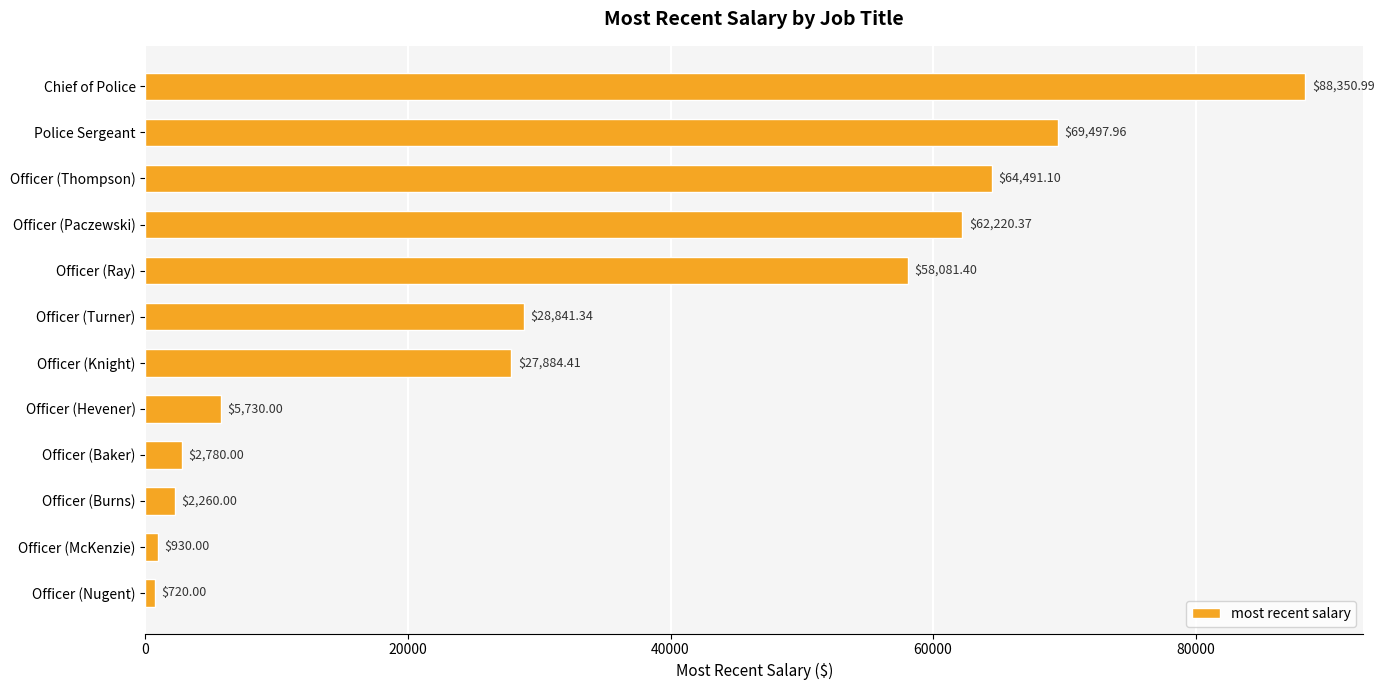

Rank the categories by value from highest to lowest.

Chief of Police, Police Sergeant, Officer (Thompson), Officer (Paczewski), Officer (Ray), Officer (Turner), Officer (Knight), Officer (Hevener), Officer (Baker), Officer (Burns), Officer (McKenzie), Officer (Nugent)